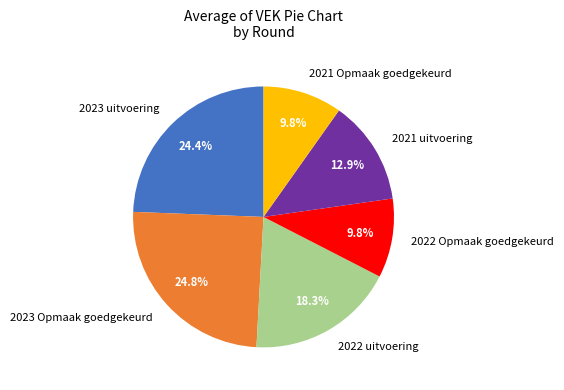

Does 2023 Opmaak goedgekeurd represent more than half of the total?

No